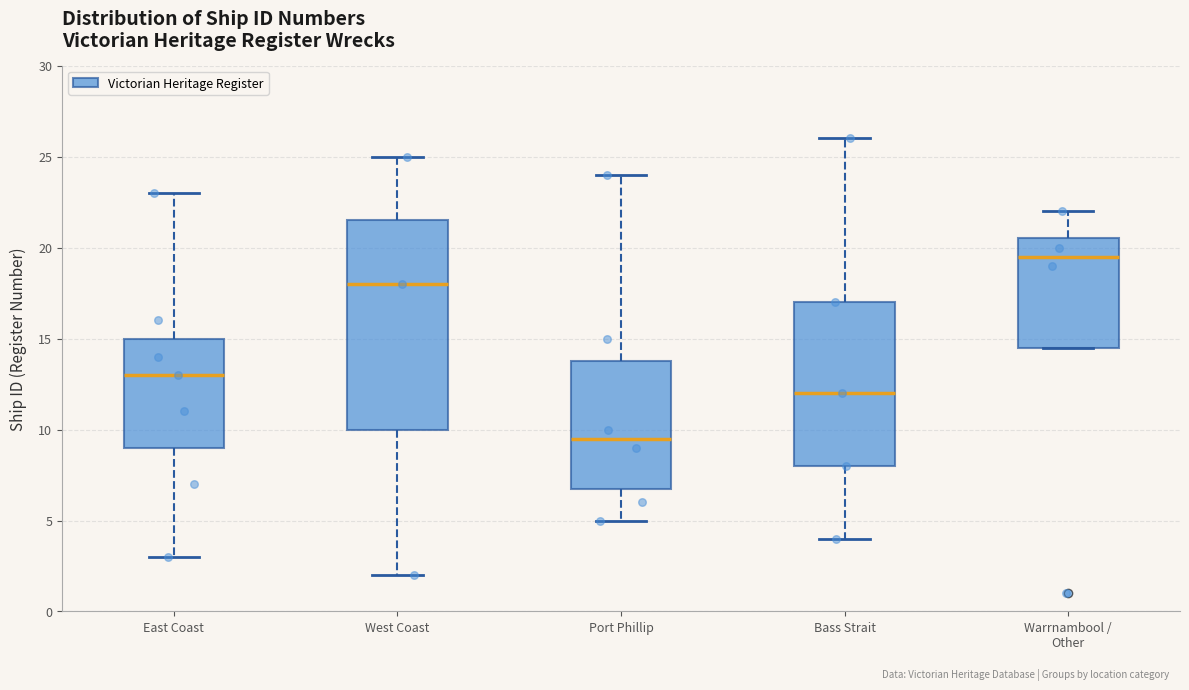

Which box has the highest median line?

Warrnambool / Other